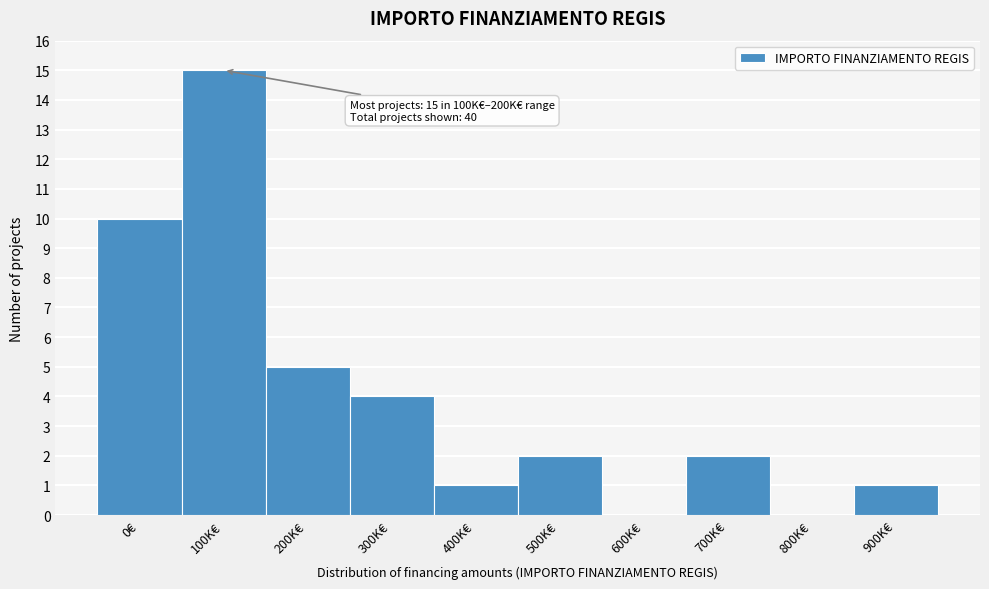

Reading right to left, what are all the values shown in this chart?

900K€=1	800K€=0	700K€=2	600K€=0	500K€=2	400K€=1	300K€=4	200K€=5	100K€=15	0€=10